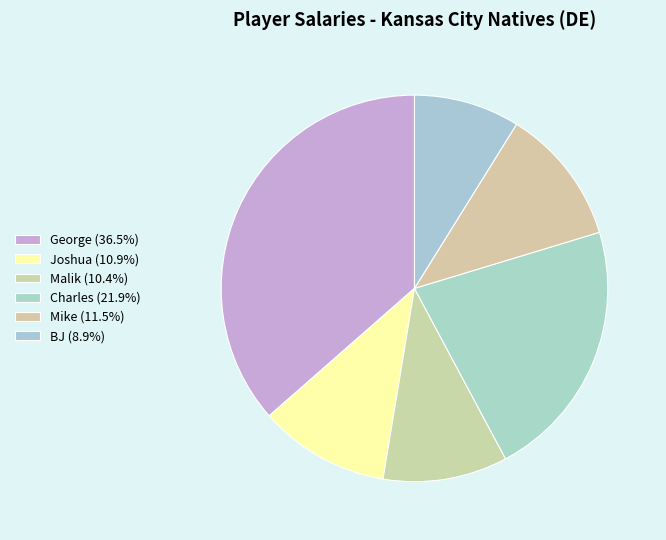

To the nearest percent, what is the combined percentage of Charles and Mike?

33%